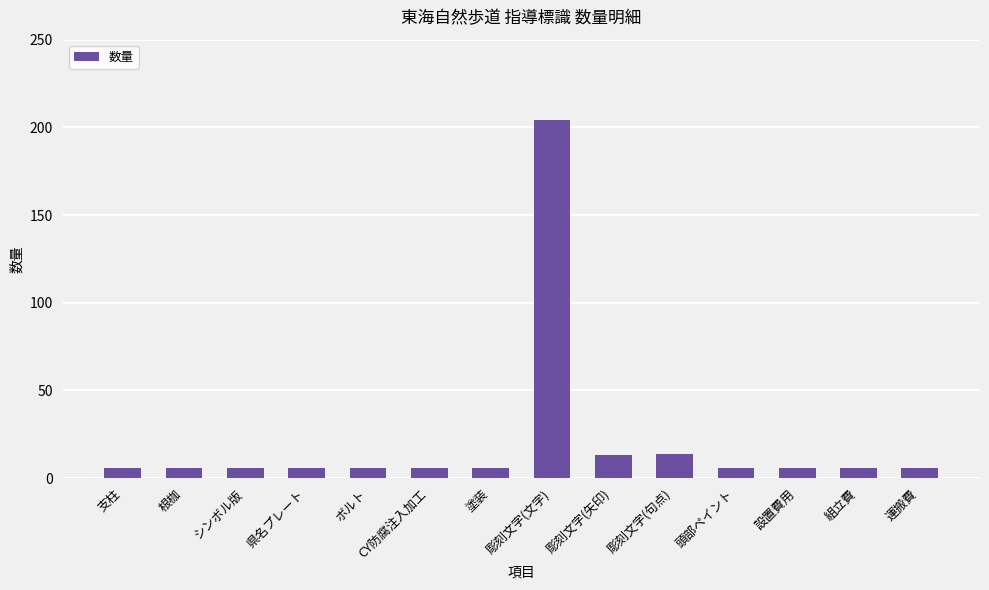

Is it true that the value at 塗装 is 6?

True